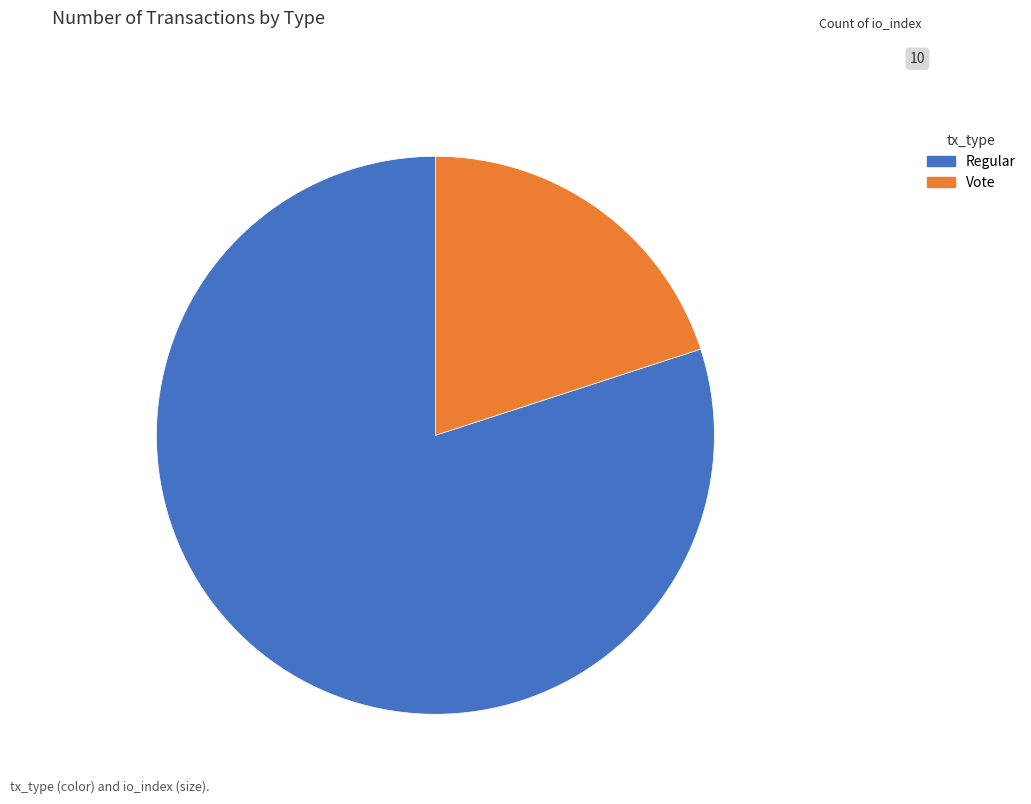

How many slices are in this pie chart?

2